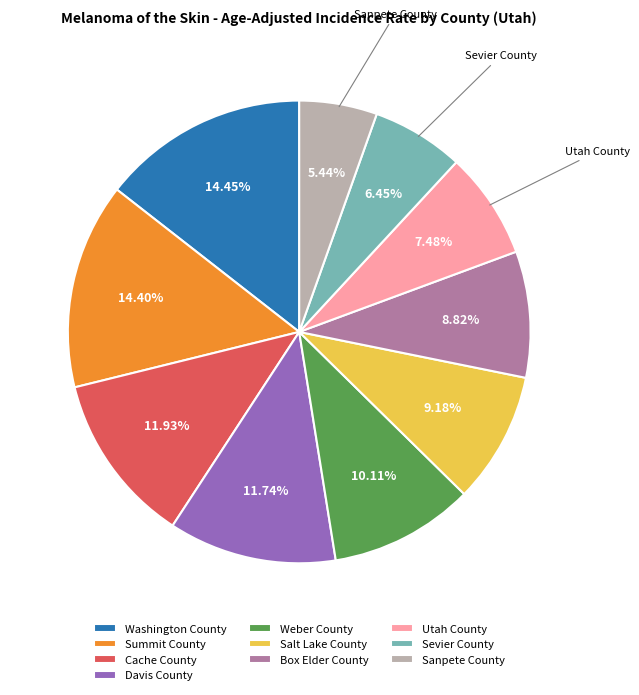

What percentage is the Washington County slice, to the nearest percent?

14%